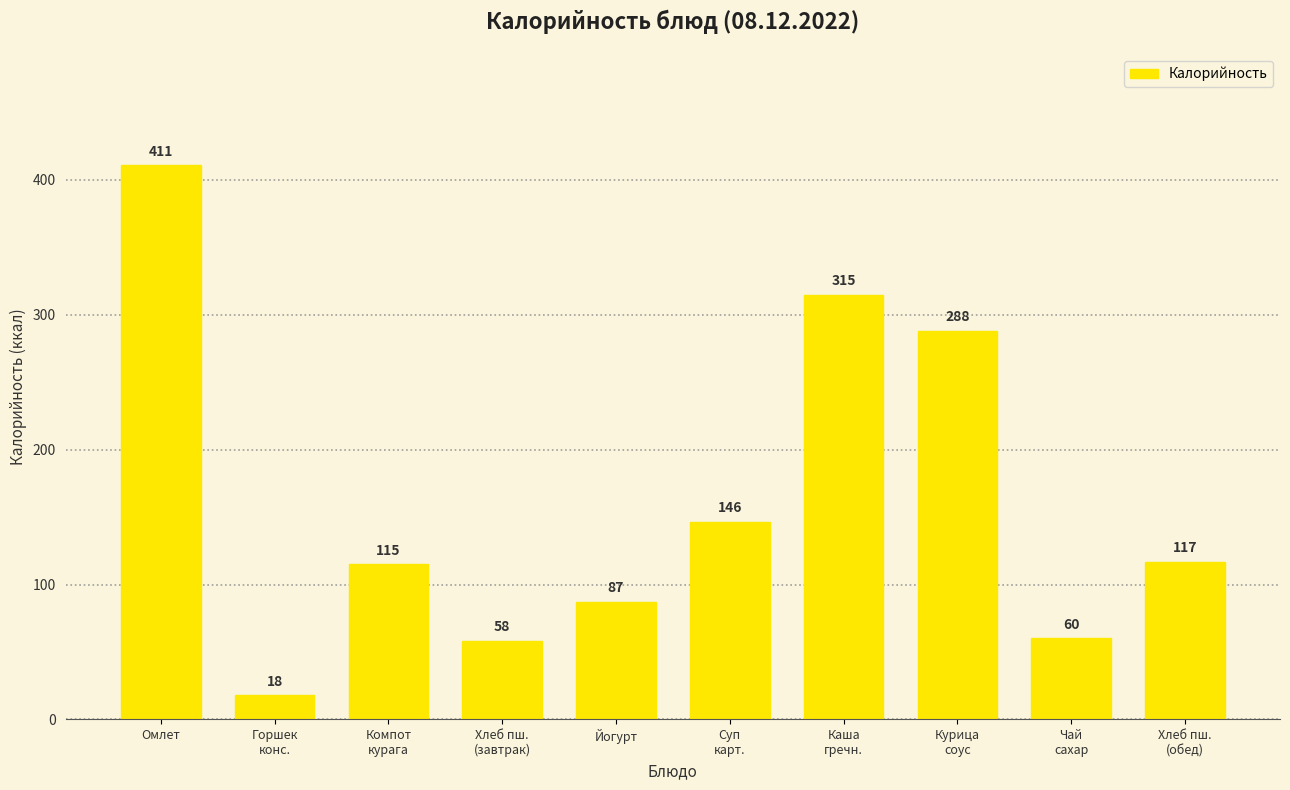

Are the bars horizontal?

No